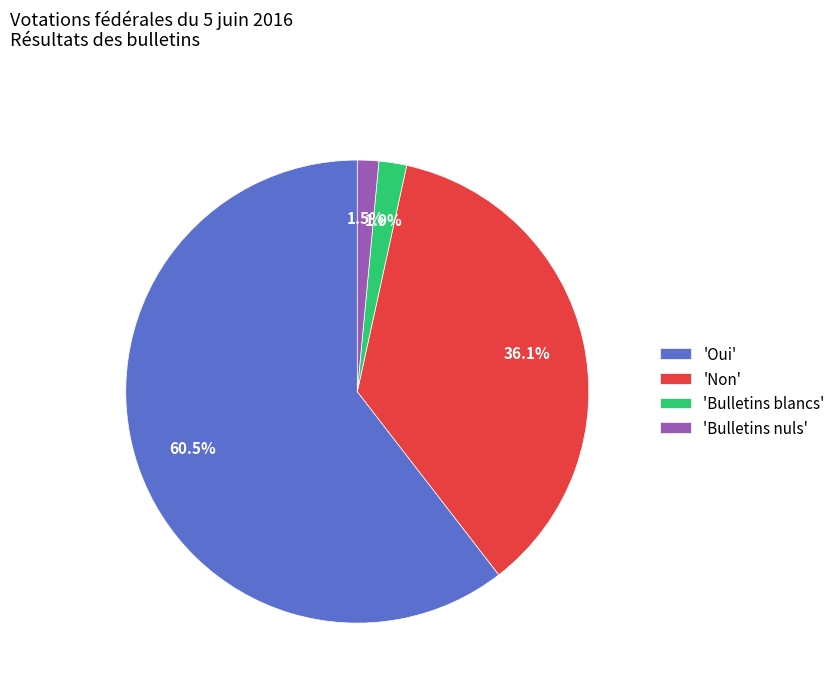

Which has a higher value, 'Oui' or 'Non'?

'Oui'